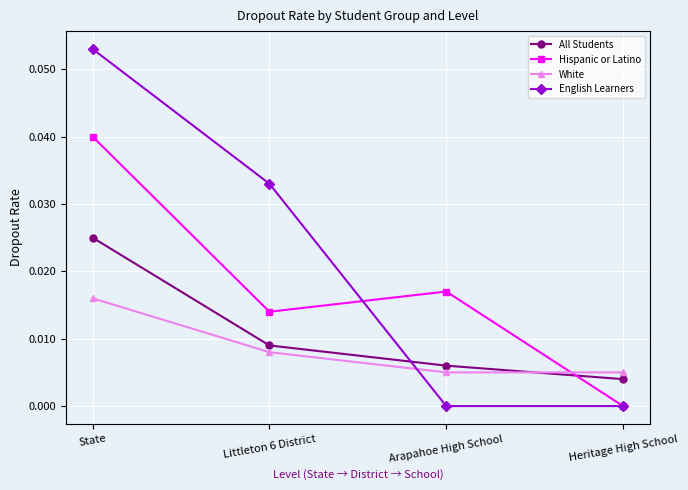

Which series has the largest total across all categories?

English Learners